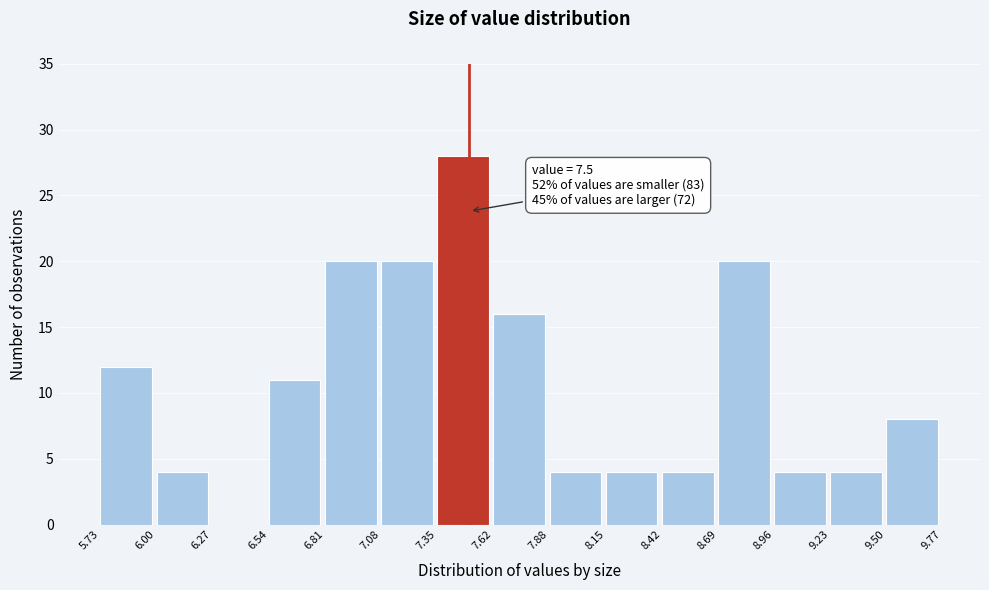

Which range on the x-axis has the tallest bar?

7.35 to 7.62